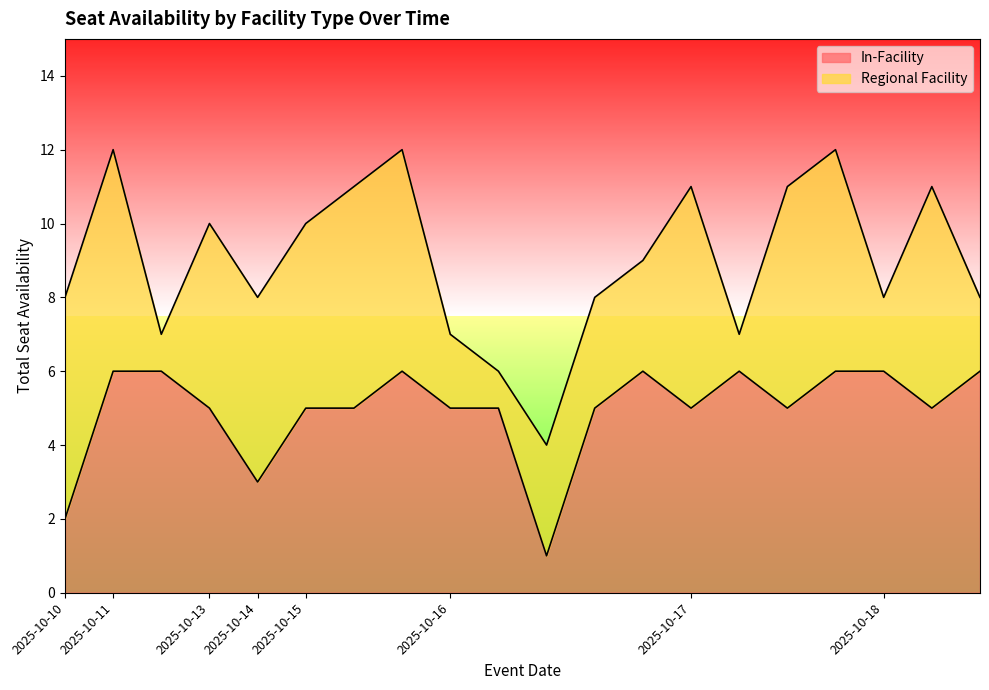

How many values are between 5 and 6?

17